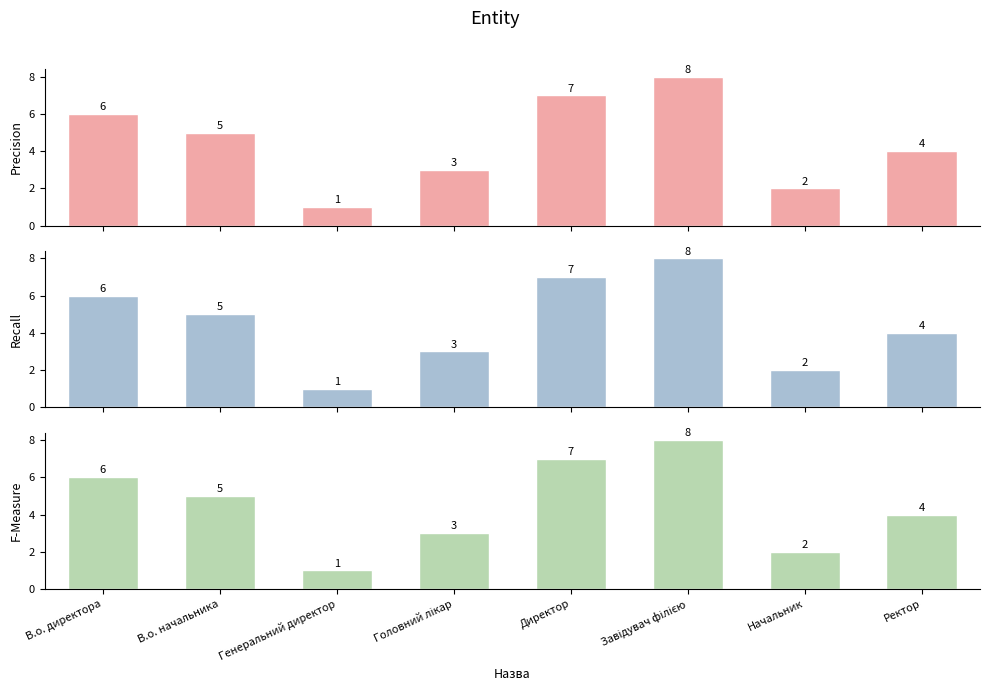

Rank the categories by value from highest to lowest.

Завідувач філією, Директор, В.о. директора, В.о. начальника, Ректор, Головний лікар, Начальник, Генеральний директор